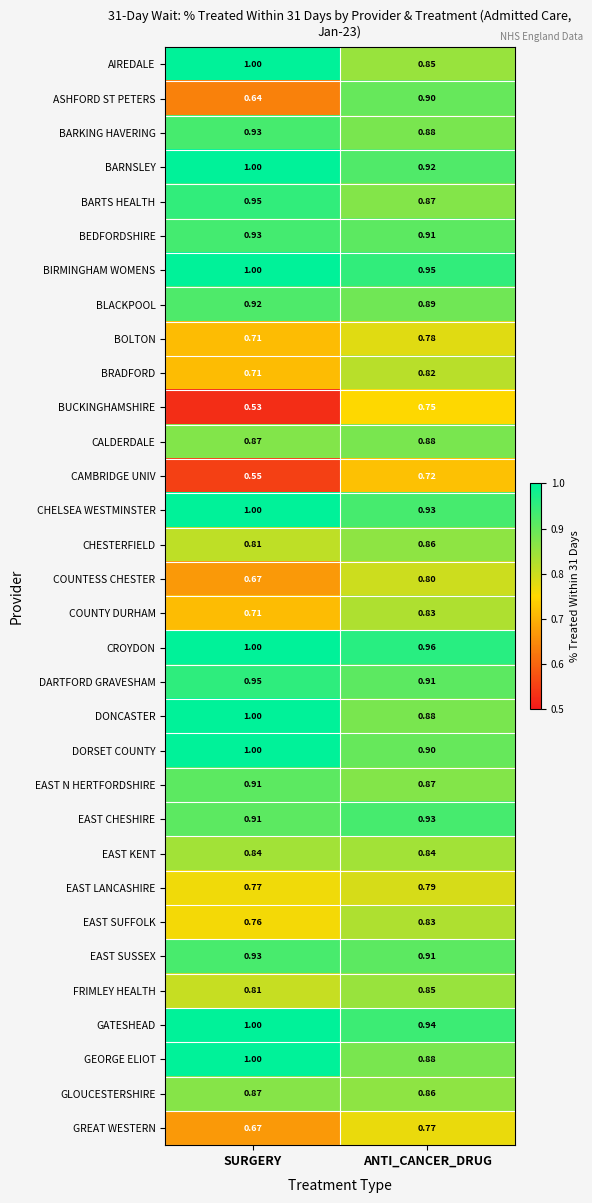

Which series has the largest total across all categories?

CROYDON